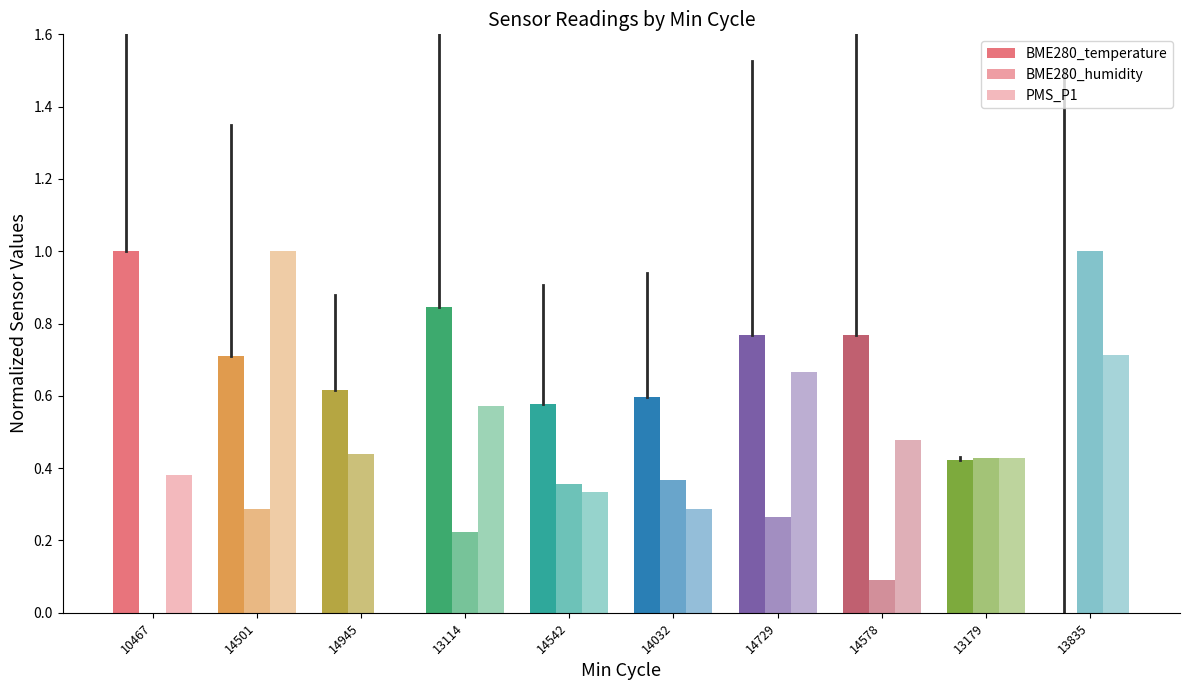

Where is PMS_P1 nearest to the value 0?

14945